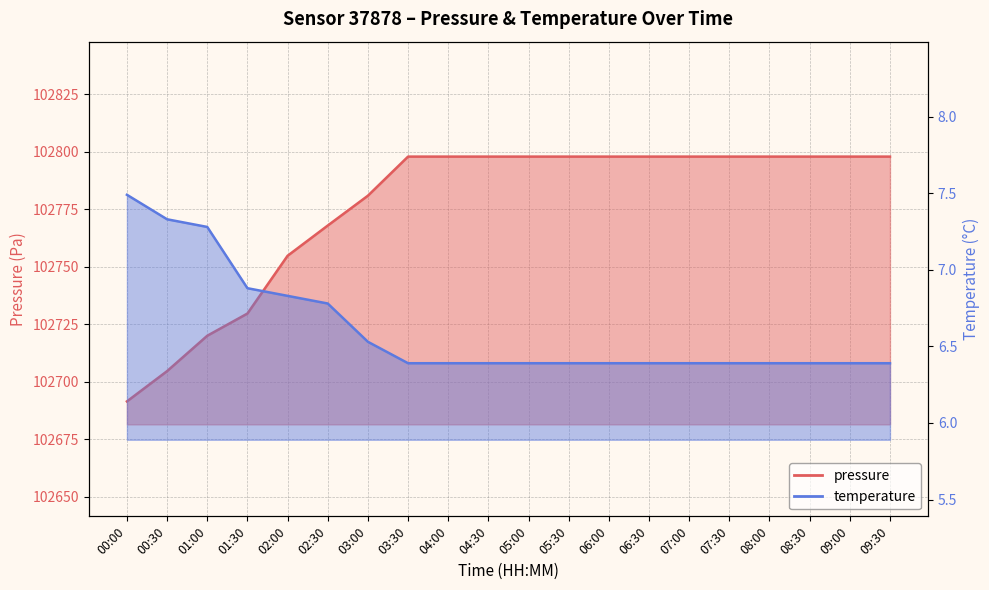

What is the difference between the temperature values at 01:00 and 04:30?

0.9